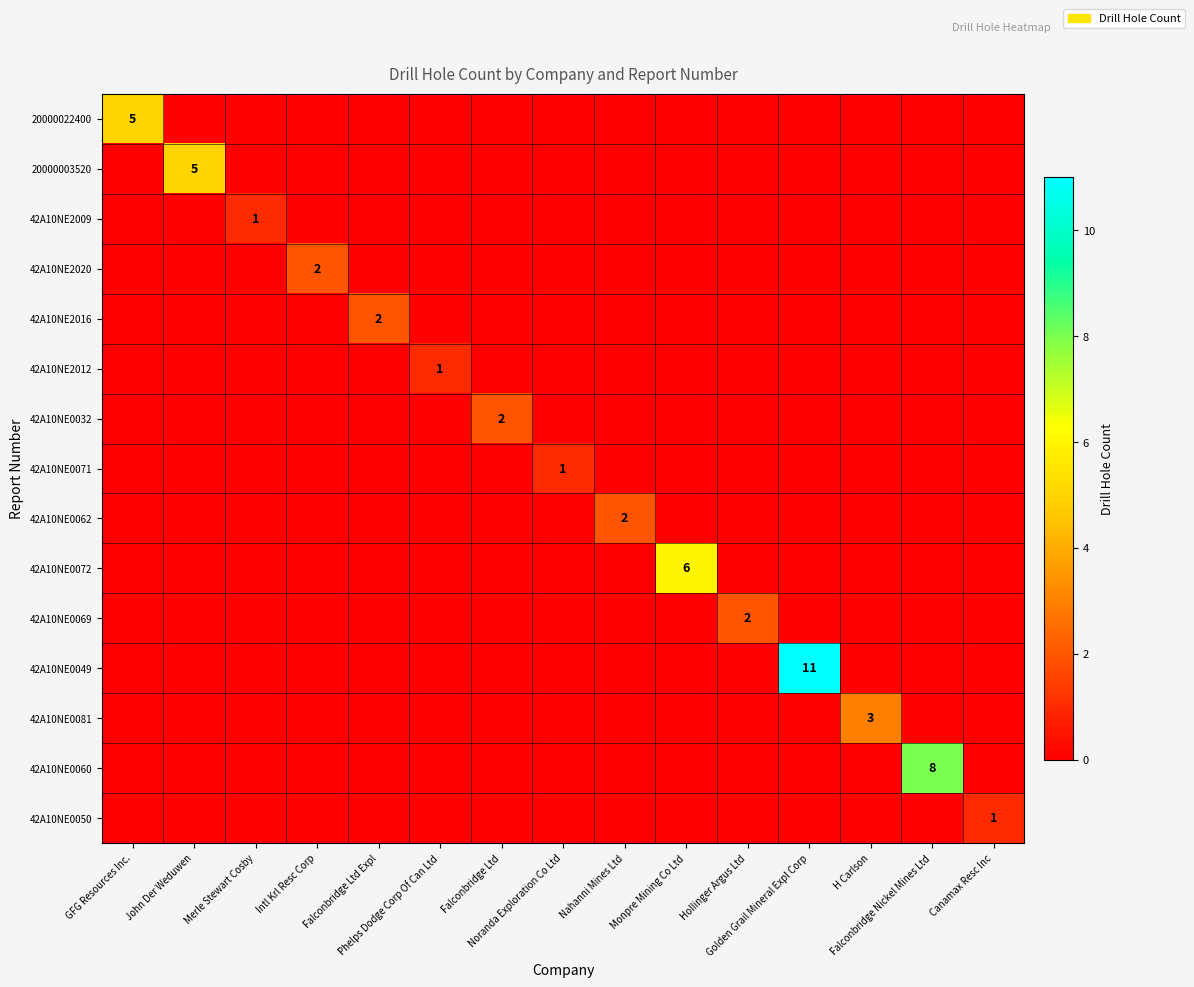

What is the difference between the highest and lowest values at GFG Resources Inc.?

5